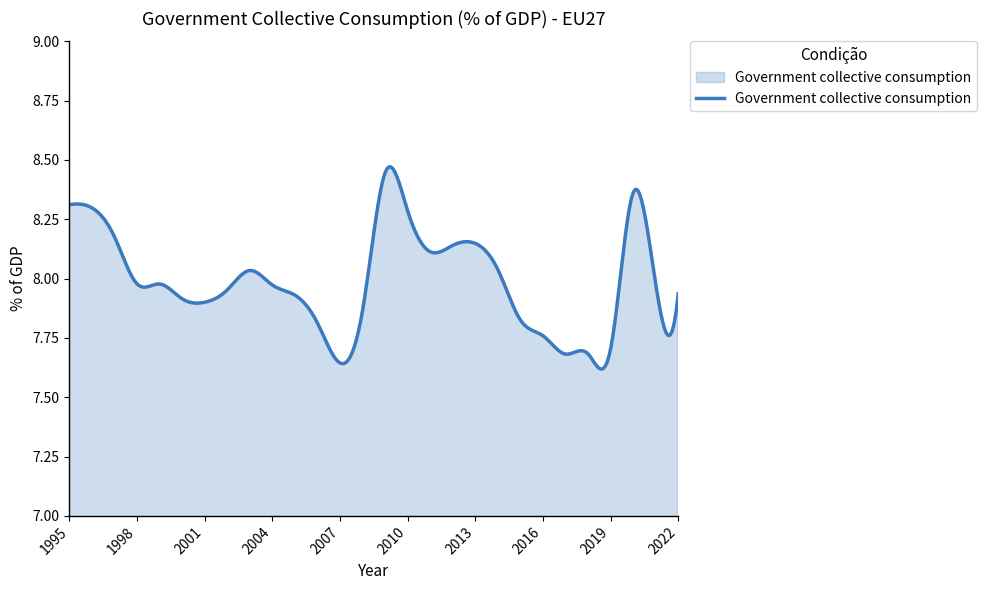

What is the difference between the maximum and minimum values?

0.9